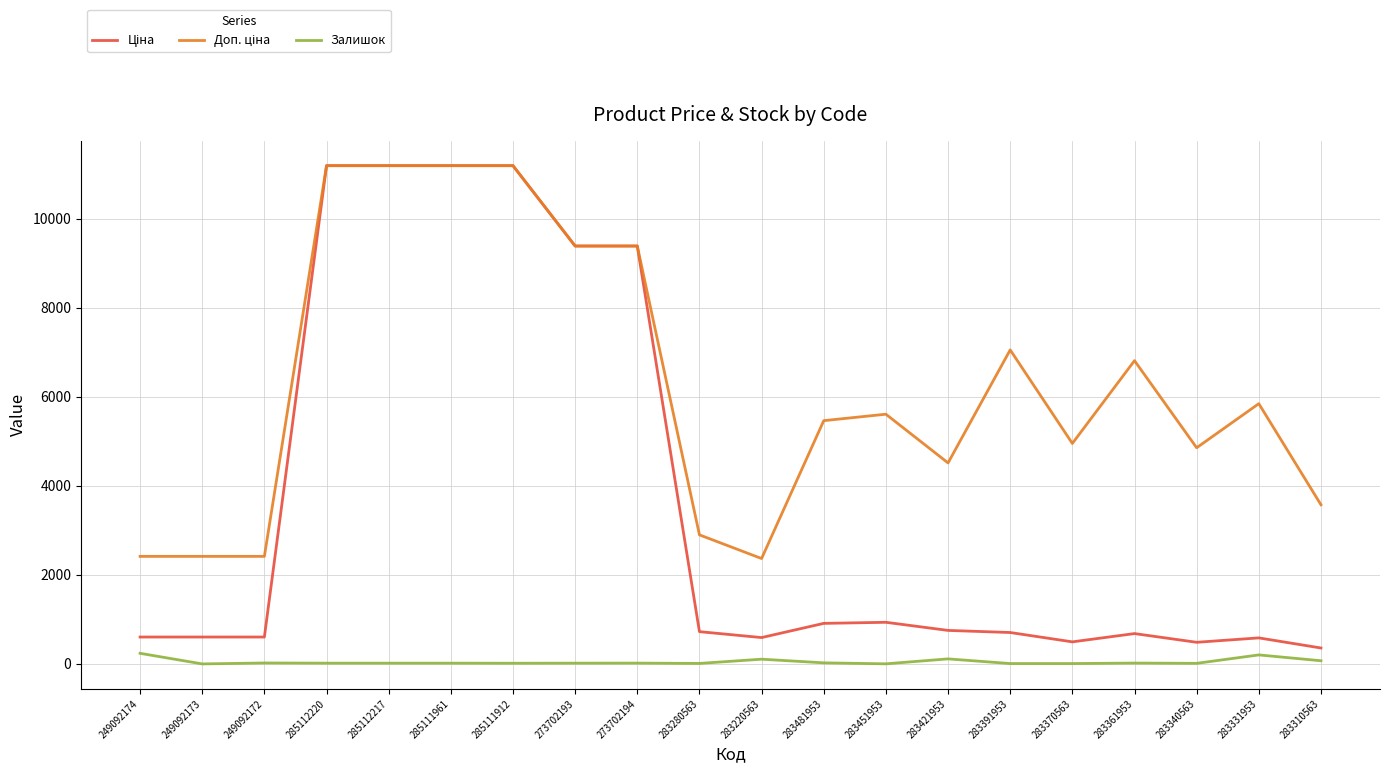

Is it true that Залишок equals 19.0 at 283361953?

True